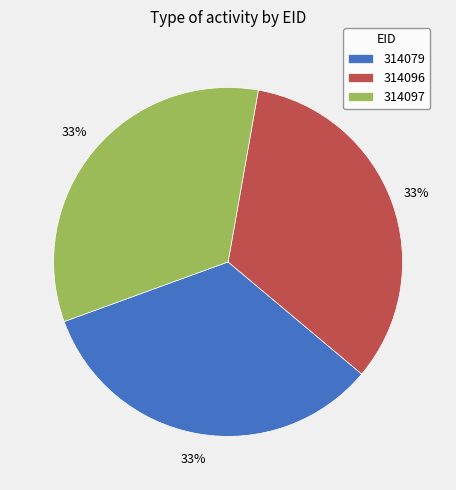

To the nearest percent, what is the average slice percentage?

33%